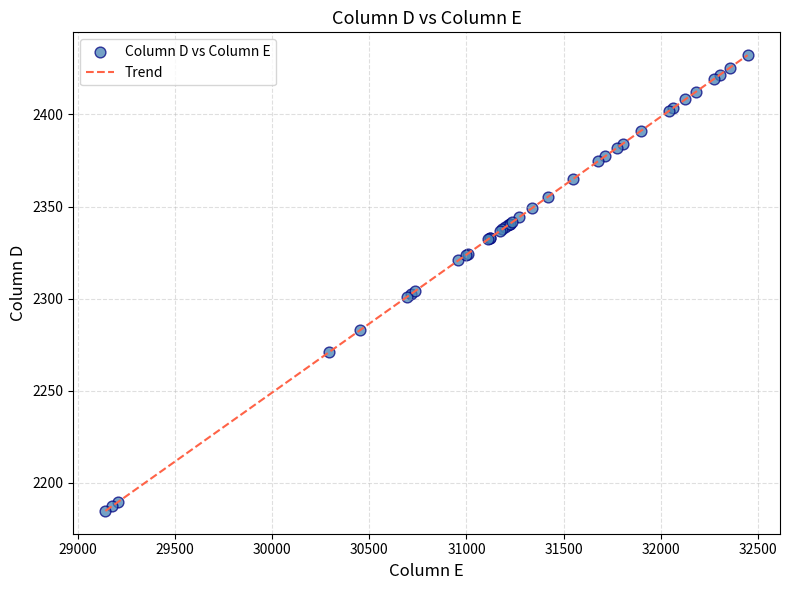

What is the difference between the maximum and minimum values?

247.7